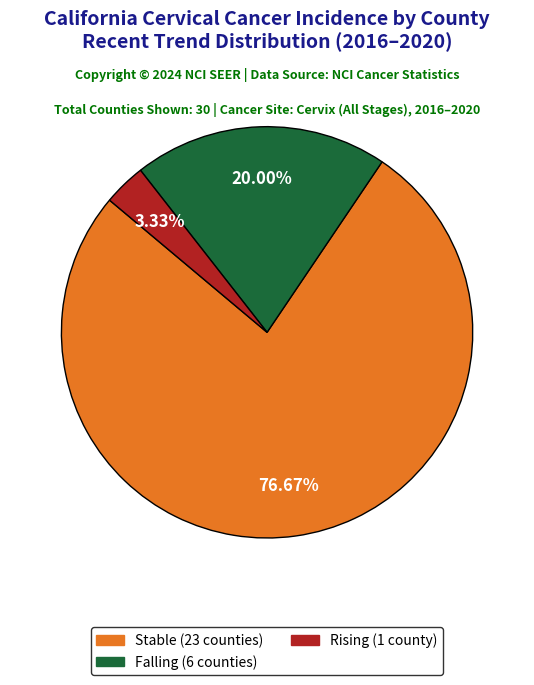

Does any single category account for the majority?

Yes